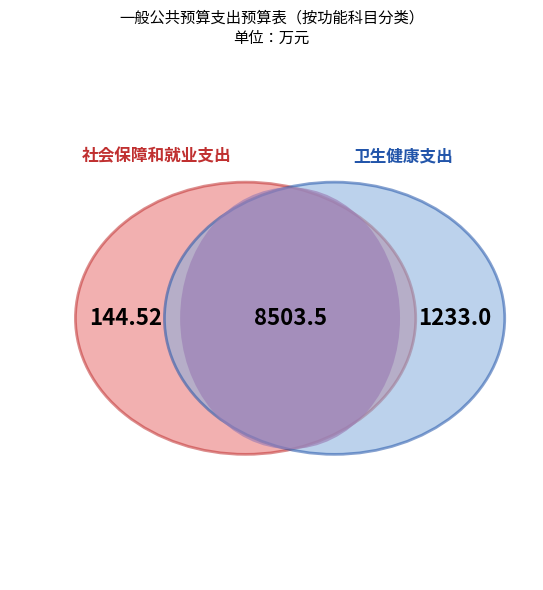

Rank the categories by value from highest to lowest.

卫生健康支出, 社会保障和就业支出